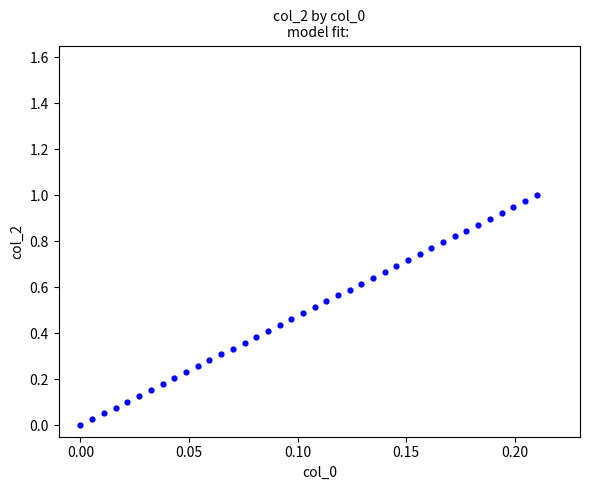

Count the number of points in this scatter plot.

40